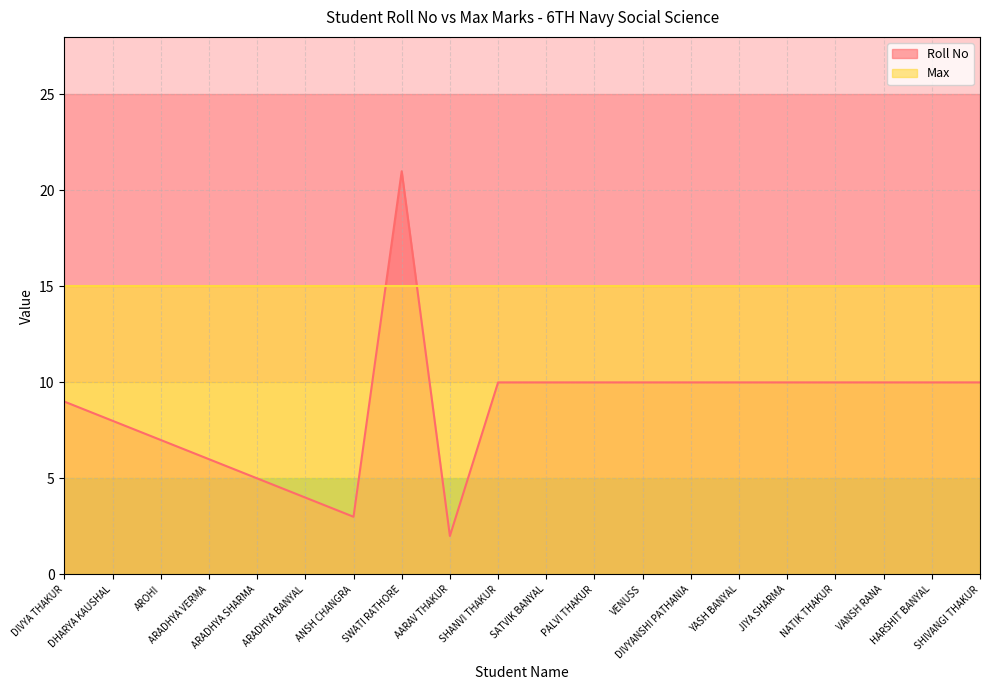

Approximately how many times larger is the value at SHIVANGI THAKUR compared to SATVIK BANYAL?

1.0